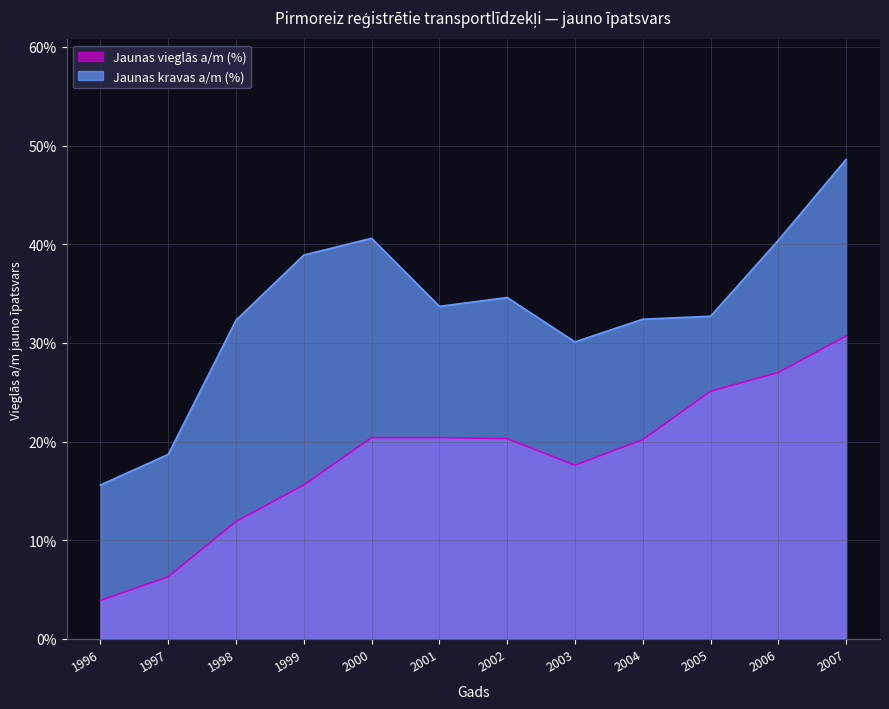

How many interior local peaks does the Jaunas kravas a/m (%) series have?

2